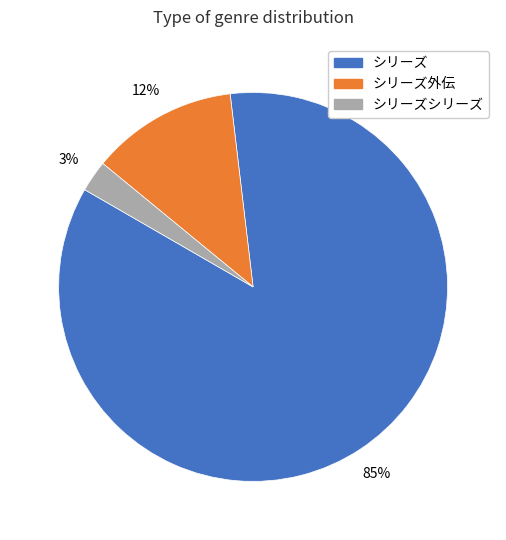

Is there a majority slice in this chart?

Yes